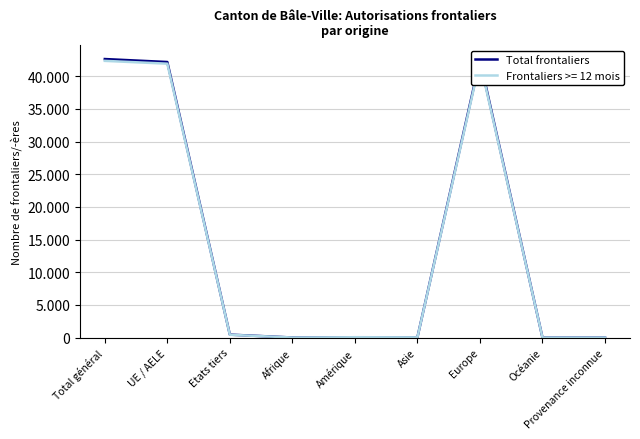

Reading left to right, list all the values displayed in this chart.

42621	42166	455	15	57	48	42493	8	0